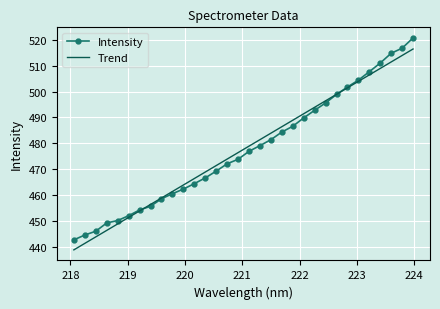

What is the maximum value shown in the chart?

520.7